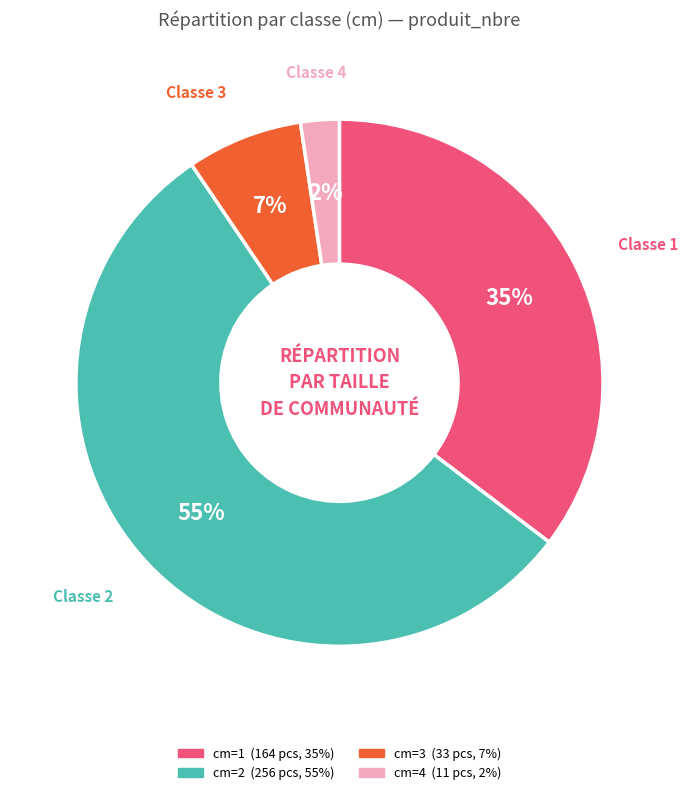

Is there any slice that represents more than half of the pie?

Yes